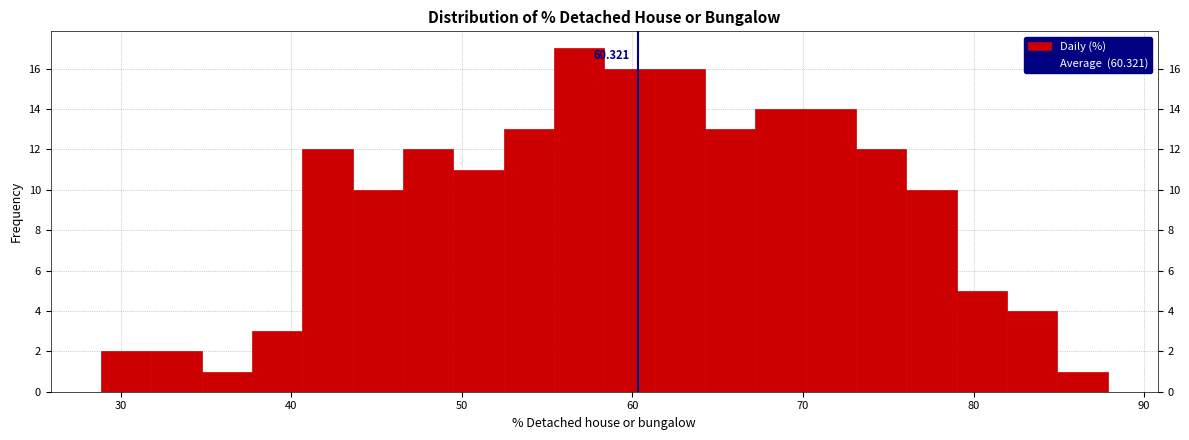

Read against the x-axis, roughly where is the centre of the tallest bar?

57